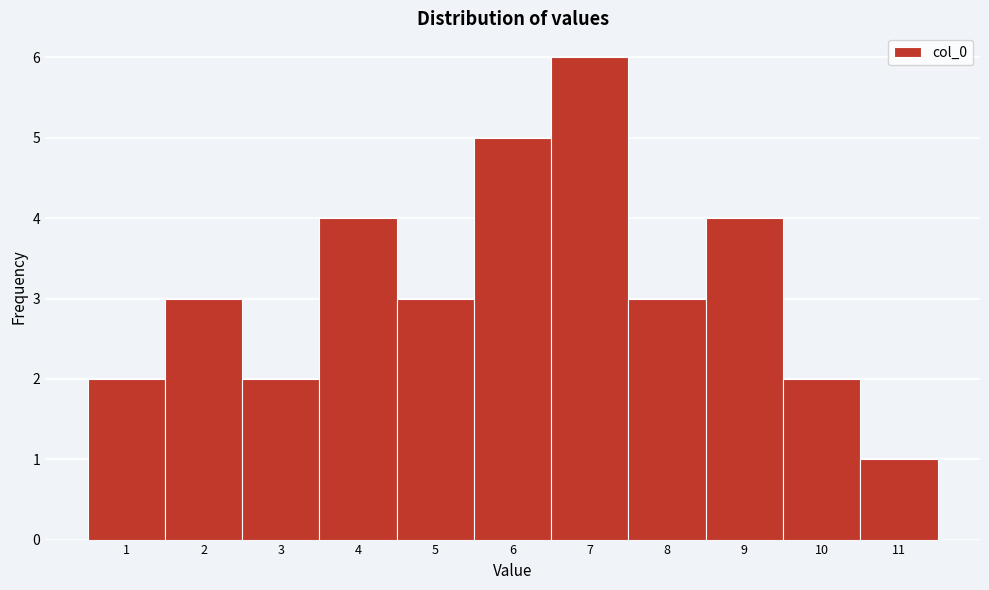

Reading right to left, transcribe all the data shown in this chart.

1	2	4	3	6	5	3	4	2	3	2